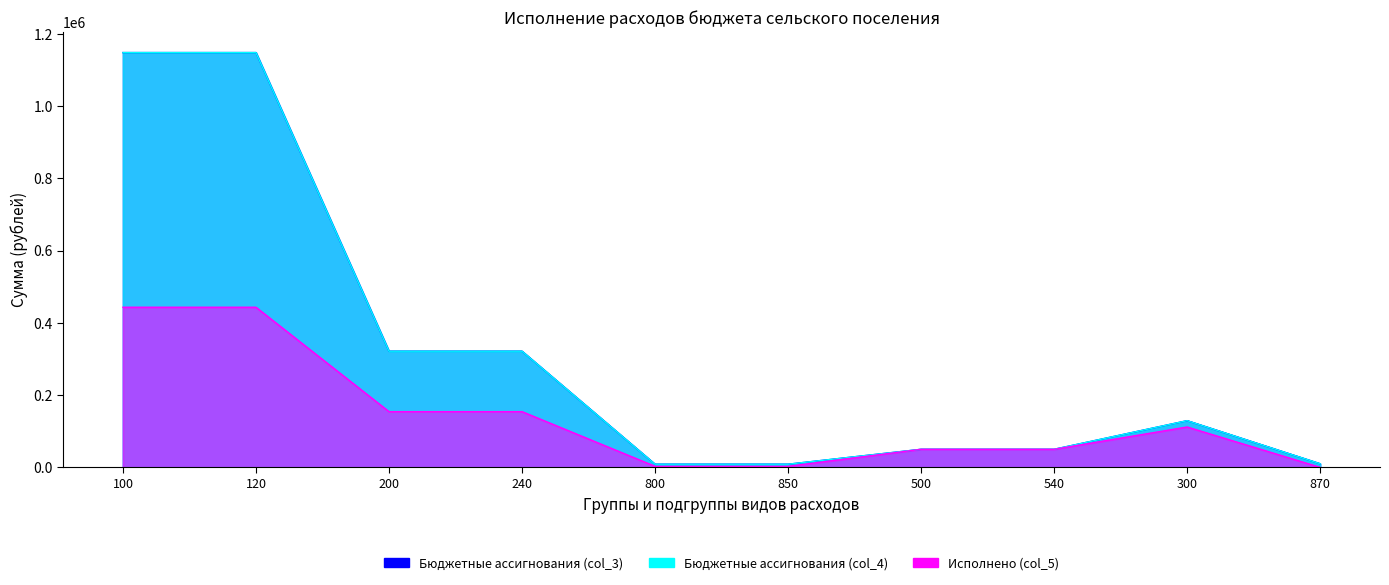

What is the difference between the maximum and minimum values in the Исполнено (col_5) series?

443291.4